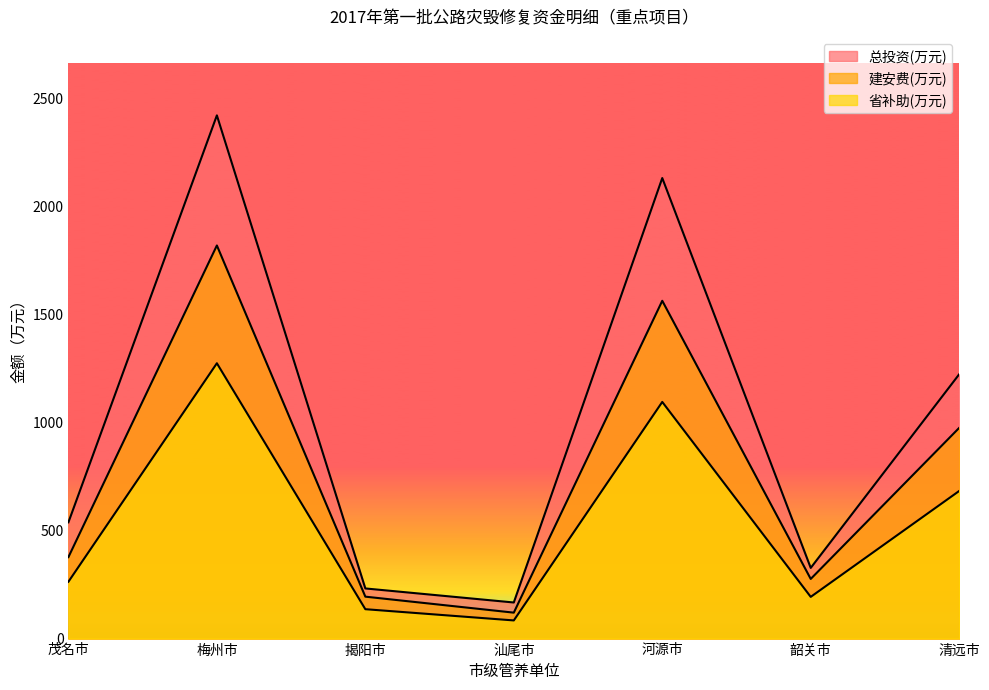

Rank the series at 清远市 from highest to lowest value.

总投资(万元), 建安费(万元), 省补助(万元)